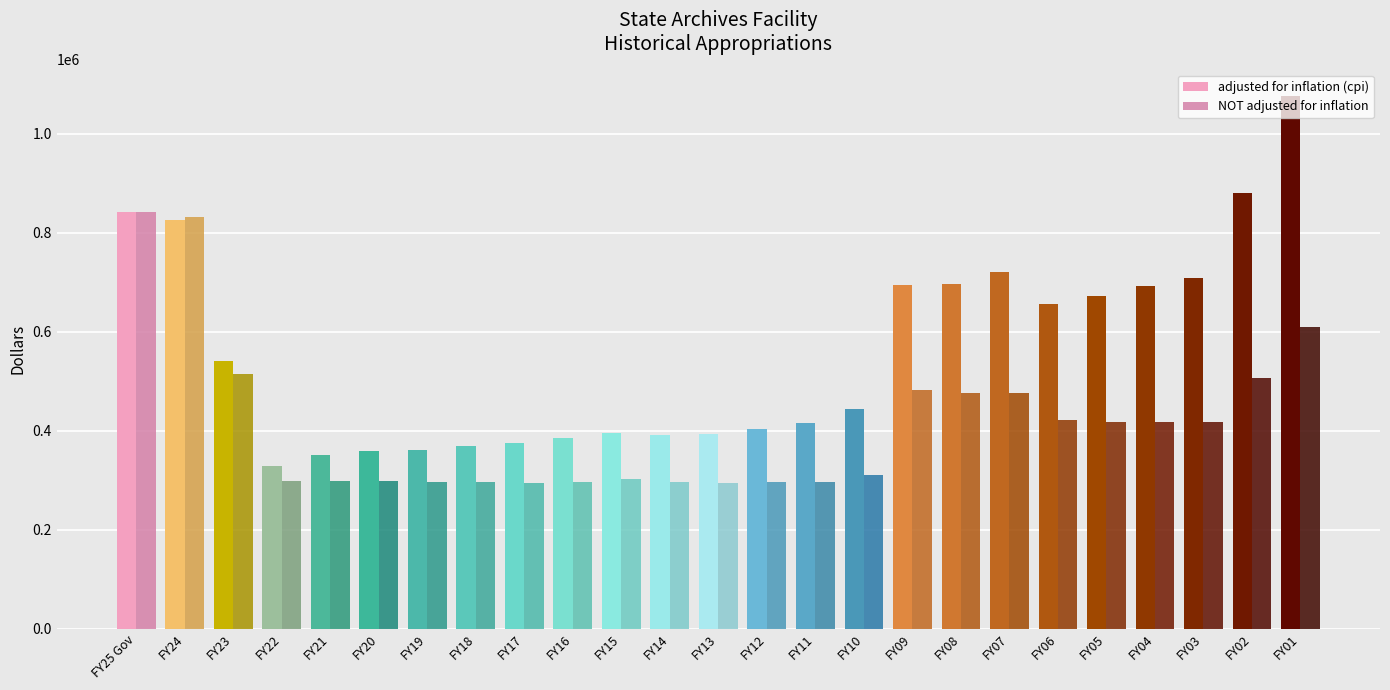

What is the spread (max minus min) of values at FY03?

291407